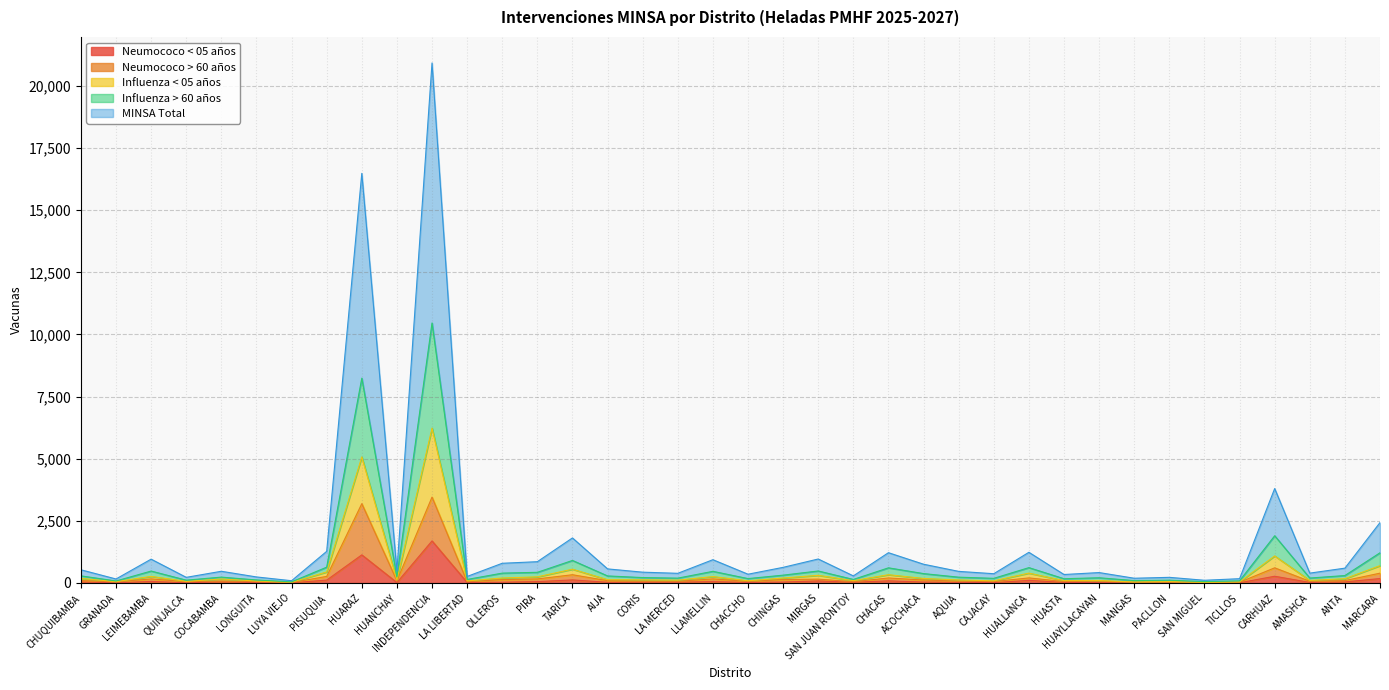

True or false: Neumococo > 60 años and Influenza < 05 años intersect in this chart.

False